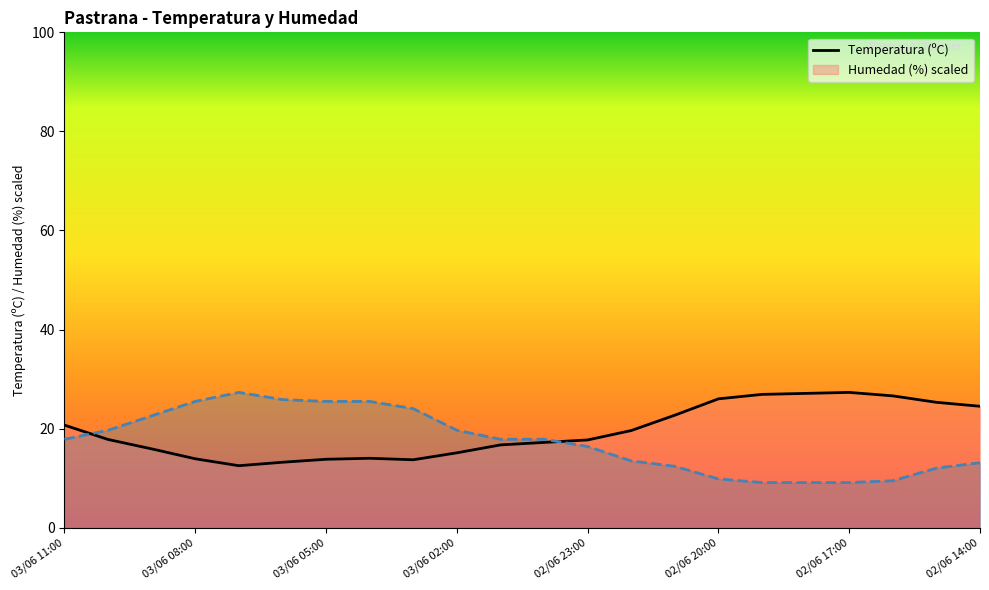

Is the value of Temperatura (ºC) at 02/06 18:00 greater than the value of Humedad (%) at 02/06 17:00?

Yes